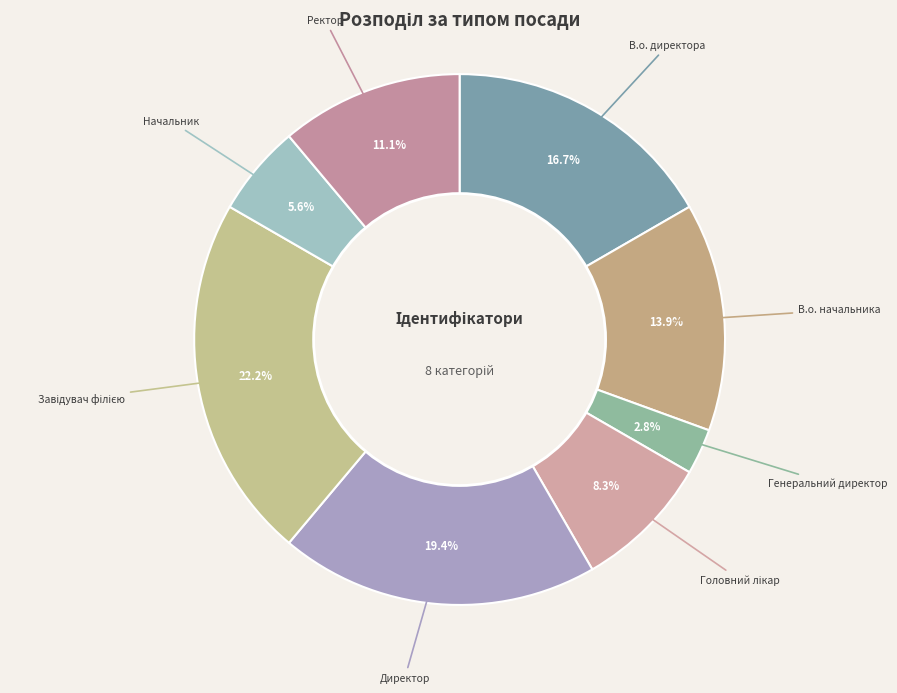

Which slice is the largest?

Завідувач філією